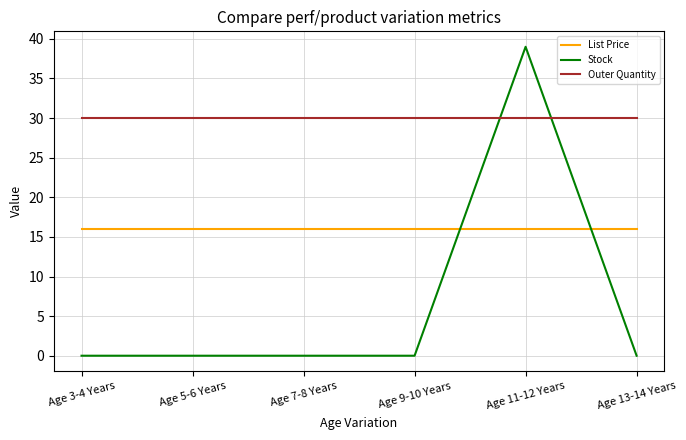

Between which two adjacent categories do Stock and Outer Quantity first intersect?

Age 9-10 Years and Age 11-12 Years